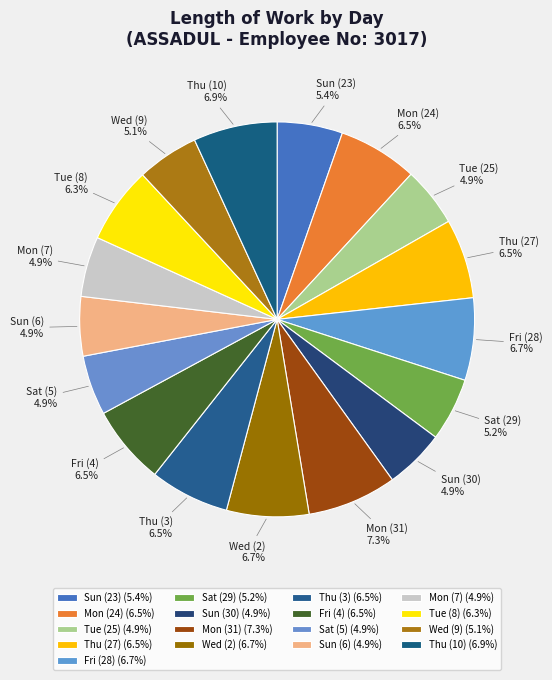

What is the ratio of the value at Tue (25) to the value at Sat (29)?

0.9